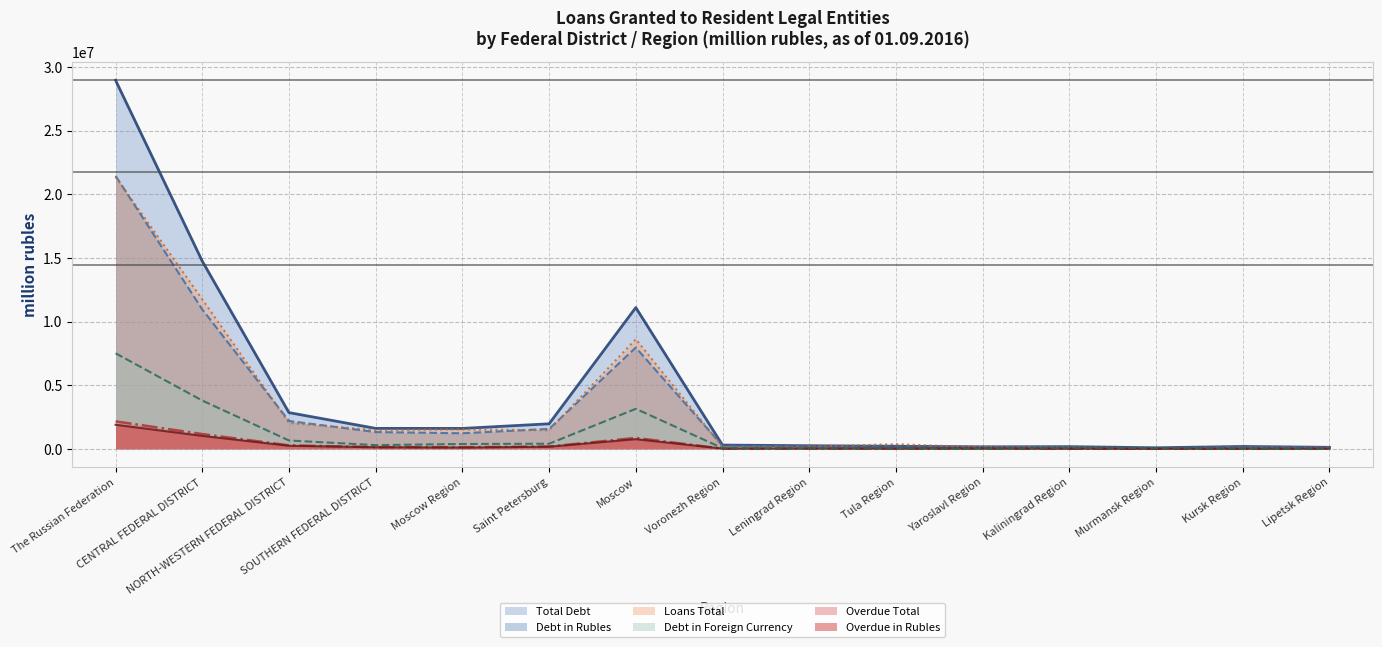

Reading left to right, transcribe all the data shown in this chart.

Total Debt (line): 28952647	14744522	2845284	1606854	1603574	1965685	11097022	296251	244014	203794	159110	172213	83373	186506	118236
Debt in Rubles (line): 21447120	10952583	2189270	1315213	1222008	1565213	7954059	241825	207386	165260	152334	94048	30185	166056	107802
Overdue Total (line): 2157362	1162727	273285	131596	131405	178245	857240	19238	26968	17316	24793	12497	6933	5575	8463
Loans Total (line): 21367224	11745190	2032425	1463943	1522983	1457574	8613886	150921	171252	363034	123608	122032	36170	78602	72766
Overdue in Rubles (line): 1890348	1012545	239813	125531	99315	164936	756639	19124	26100	17299	24786	9600	6933	5575	8461
Debt in Foreign Currency (line): 7505526	3791939	656014	291641	381566	400473	3142963	54427	36628	38535	6776	78165	53188	20450	10434